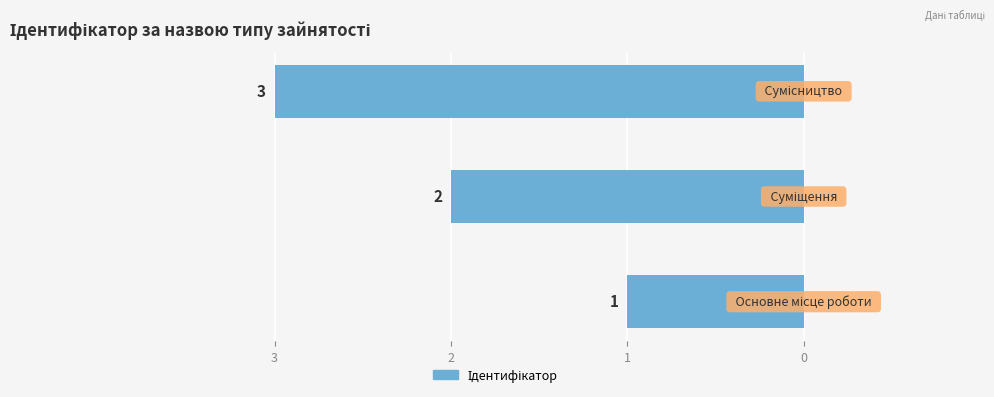

List the labels in order of value, largest first.

3, 2, 1